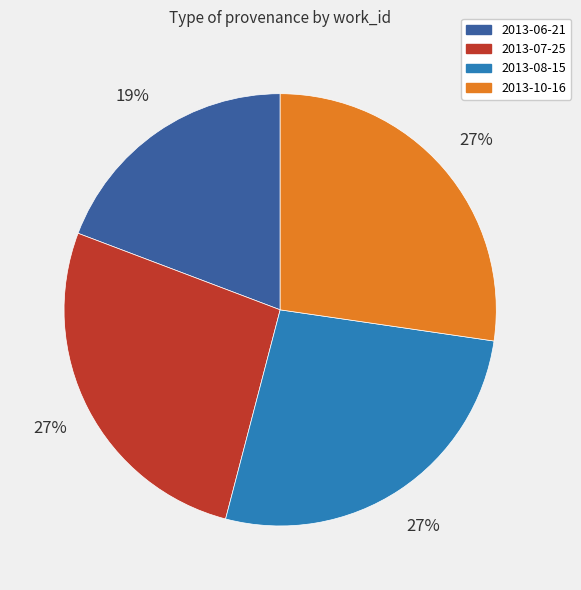

True or false: 2013-07-25 accounts for 39% of the total.

False